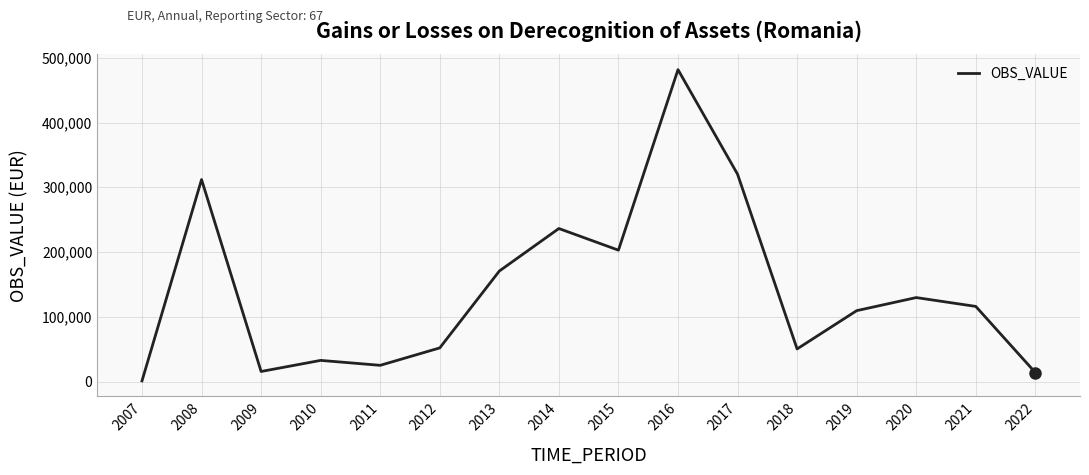

What is the sum of all values?

2269601